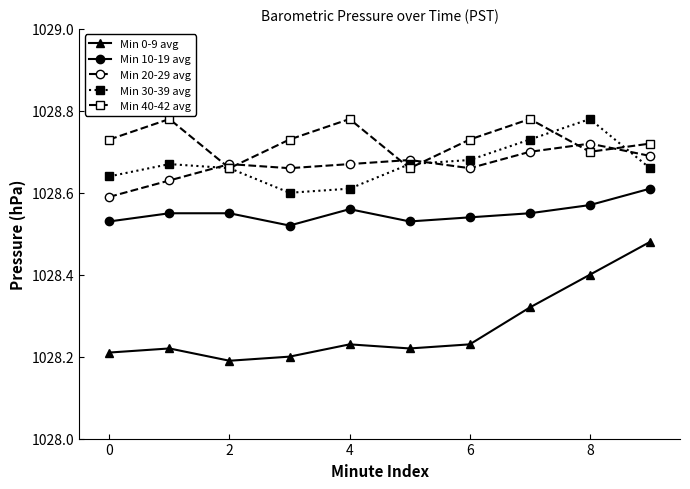

Which series has the widest spread of values?

Min 0-9 avg